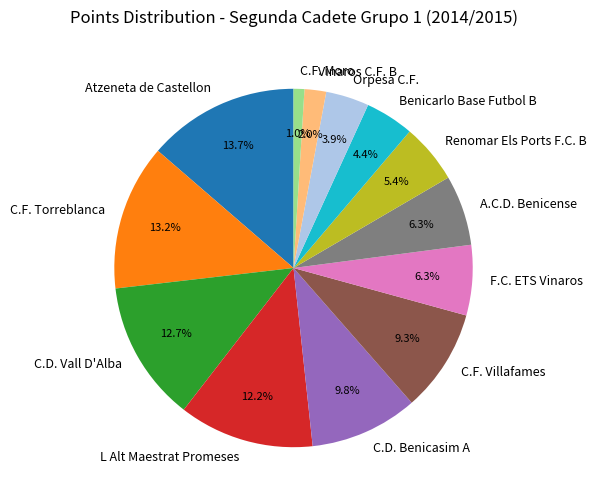

Is the sum of Benicarlo Base Futbol B and Orpesa C.F. greater than half?

No